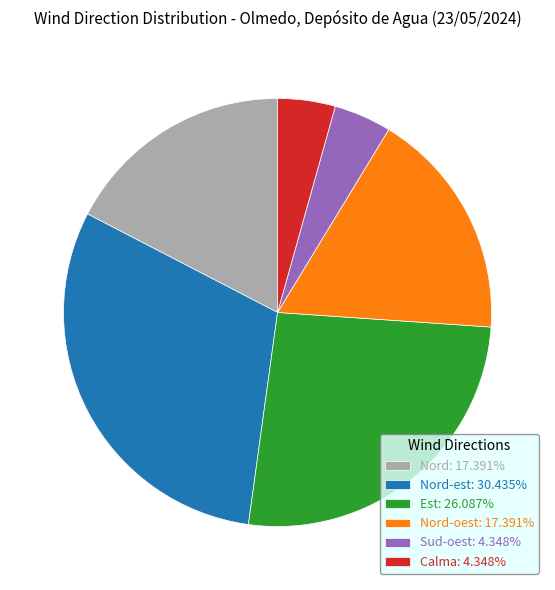

Approximately how many times larger is the value at Nord: 17.391% compared to Est: 26.087%?

0.7